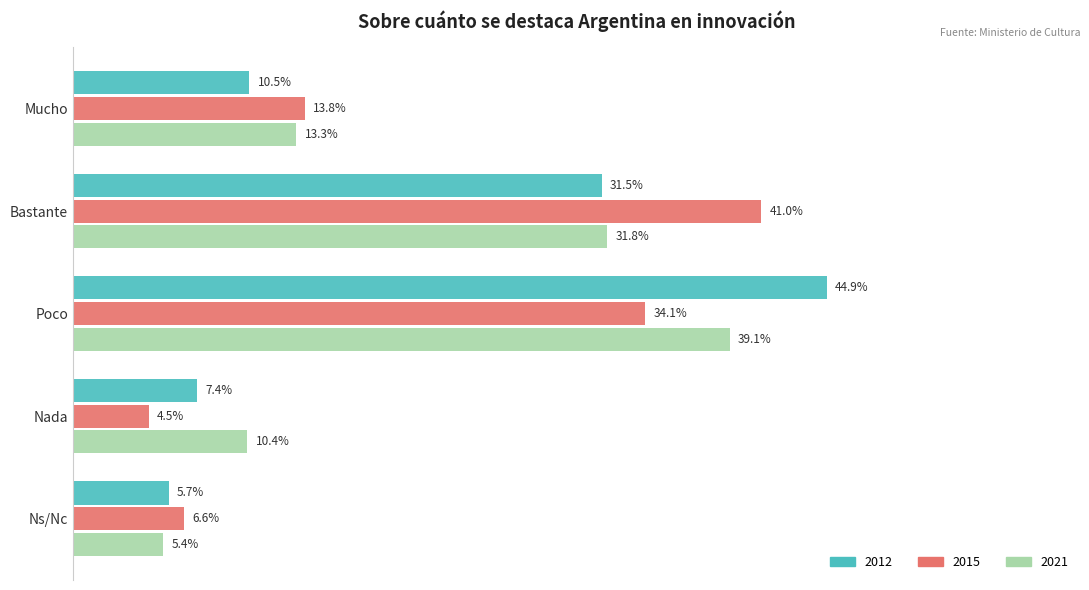

Where is 2012 nearest to the value 25?

Bastante